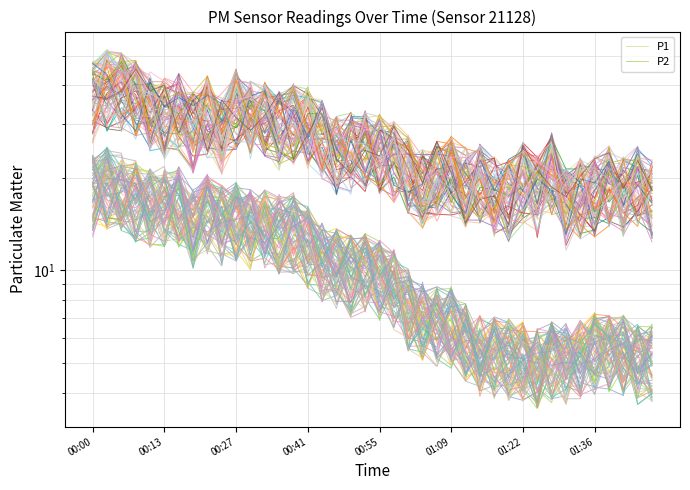

At which label does P1 first exceed 24?

00:00